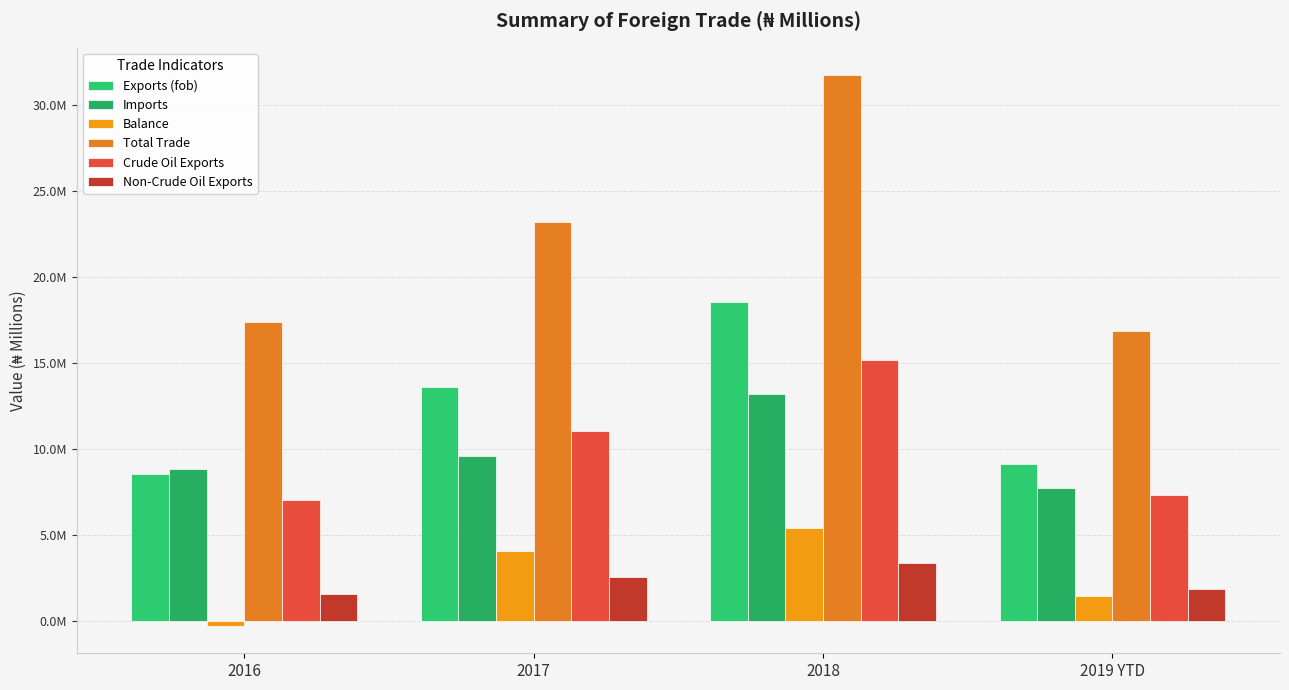

Are the bars horizontal?

No